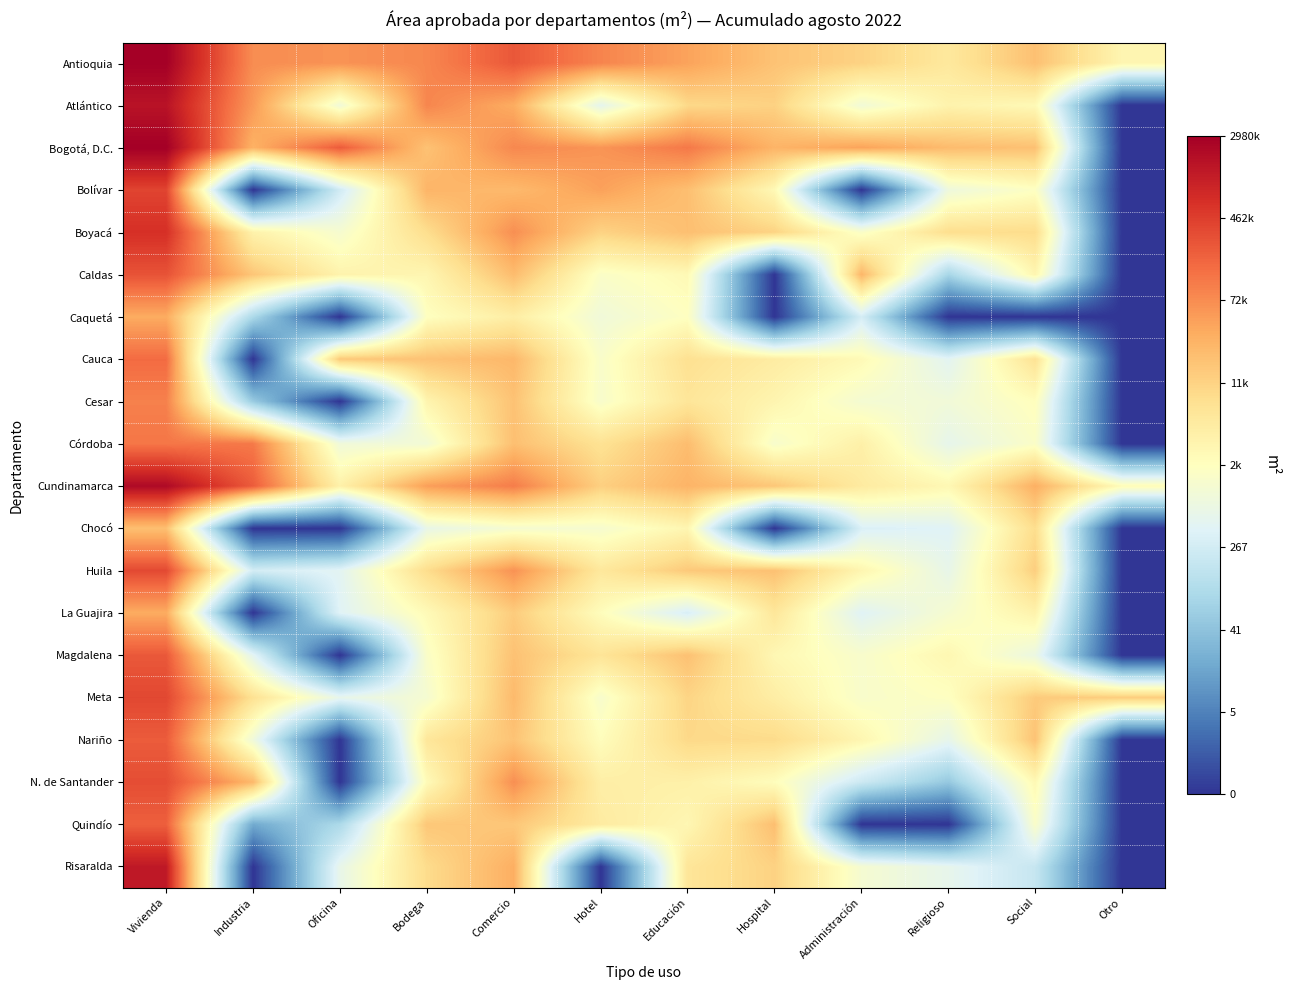

Reading left to right, extract all data points from this chart.

Antioquia: Vivienda=14.9	Industria=11.2	Oficina=11.0	Bodega=11.3	Comercio=12.4	Hotel=11.4	Educación=10.7	Hospital=9.8	Administración=9.3	Religioso=8.5	Social=9.9	Otro=7.9
Atlántico: Vivienda=14.3	Industria=10.9	Oficina=6.8	Bodega=11.3	Comercio=10.4	Hotel=6.2	Educación=9.1	Hospital=9.4	Administración=6.8	Religioso=8.0	Social=7.7	Otro=0.0
Bogotá, D.C.: Vivienda=14.9	Industria=10.3	Oficina=12.3	Bodega=9.8	Comercio=11.3	Hotel=11.0	Educación=11.6	Hospital=10.2	Administración=10.7	Religioso=10.0	Social=9.9	Otro=0.0
Bolívar: Vivienda=12.9	Industria=0.0	Oficina=5.5	Bodega=10.2	Comercio=10.1	Hotel=10.7	Educación=9.9	Hospital=7.7	Administración=0.0	Religioso=6.7	Social=7.4	Otro=0.0
Boyacá: Vivienda=13.4	Industria=8.1	Oficina=7.0	Bodega=9.0	Comercio=11.1	Hotel=9.3	Educación=9.9	Hospital=9.3	Administración=7.2	Religioso=8.9	Social=9.0	Otro=0.0
Caldas: Vivienda=12.5	Industria=9.7	Oficina=8.0	Bodega=7.9	Comercio=10.0	Hotel=7.2	Educación=7.7	Hospital=0.0	Administración=10.2	Religioso=4.4	Social=7.9	Otro=0.0
Caquetá: Vivienda=10.5	Industria=4.5	Oficina=0.0	Bodega=7.4	Comercio=8.3	Hotel=6.8	Educación=7.4	Hospital=0.0	Administración=5.7	Religioso=0.0	Social=0.0	Otro=0.0
Cauca: Vivienda=12.0	Industria=0.0	Oficina=9.6	Bodega=9.8	Comercio=10.1	Hotel=7.2	Educación=8.9	Hospital=8.3	Administración=7.7	Religioso=6.1	Social=8.8	Otro=0.0
Cesar: Vivienda=11.5	Industria=4.0	Oficina=0.0	Bodega=7.9	Comercio=9.8	Hotel=7.1	Educación=8.6	Hospital=7.9	Administración=6.9	Religioso=6.8	Social=7.5	Otro=0.0
Córdoba: Vivienda=11.7	Industria=11.6	Oficina=6.8	Bodega=6.8	Comercio=9.9	Hotel=8.8	Educación=10.0	Hospital=7.1	Administración=8.2	Religioso=6.3	Social=7.2	Otro=0.0
Cundinamarca: Vivienda=14.6	Industria=12.3	Oficina=8.1	Bodega=10.8	Comercio=11.5	Hotel=9.4	Educación=10.2	Hospital=9.7	Administración=8.4	Religioso=7.8	Social=10.3	Otro=7.6
Chocó: Vivienda=9.9	Industria=0.0	Oficina=0.0	Bodega=6.4	Comercio=7.0	Hotel=7.0	Educación=7.9	Hospital=0.0	Administración=5.8	Religioso=6.0	Social=9.0	Otro=0.0
Huila: Vivienda=12.8	Industria=5.6	Oficina=6.1	Bodega=9.0	Comercio=11.1	Hotel=8.5	Educación=9.6	Hospital=9.9	Administración=7.9	Religioso=6.4	Social=9.5	Otro=0.0
La Guajira: Vivienda=10.5	Industria=0.0	Oficina=6.0	Bodega=7.7	Comercio=9.5	Hotel=7.6	Educación=5.8	Hospital=8.6	Administración=6.0	Religioso=7.0	Social=8.0	Otro=0.0
Magdalena: Vivienda=12.4	Industria=6.1	Oficina=0.0	Bodega=7.2	Comercio=9.8	Hotel=8.7	Educación=9.9	Hospital=7.8	Administración=7.1	Religioso=7.8	Social=6.5	Otro=0.0
Meta: Vivienda=12.8	Industria=8.8	Oficina=6.3	Bodega=7.0	Comercio=10.0	Hotel=7.1	Educación=9.3	Hospital=8.3	Administración=7.1	Religioso=7.4	Social=9.6	Otro=9.5
Nariño: Vivienda=12.3	Industria=6.7	Oficina=0.0	Bodega=8.6	Comercio=9.8	Hotel=7.5	Educación=9.1	Hospital=9.1	Administración=7.9	Religioso=6.3	Social=9.8	Otro=0.0
N. de Santander: Vivienda=12.7	Industria=10.1	Oficina=0.0	Bodega=7.6	Comercio=11.1	Hotel=8.2	Educación=8.1	Hospital=7.5	Administración=5.4	Religioso=3.9	Social=7.8	Otro=0.0
Quindío: Vivienda=12.2	Industria=2.9	Oficina=4.6	Bodega=9.7	Comercio=9.7	Hotel=8.4	Educación=7.8	Hospital=9.9	Administración=0.0	Religioso=0.0	Social=7.2	Otro=0.0
Risaralda: Vivienda=14.1	Industria=0.0	Oficina=6.4	Bodega=9.0	Comercio=10.4	Hotel=0.0	Educación=8.6	Hospital=9.3	Administración=7.0	Religioso=6.3	Social=5.3	Otro=0.0